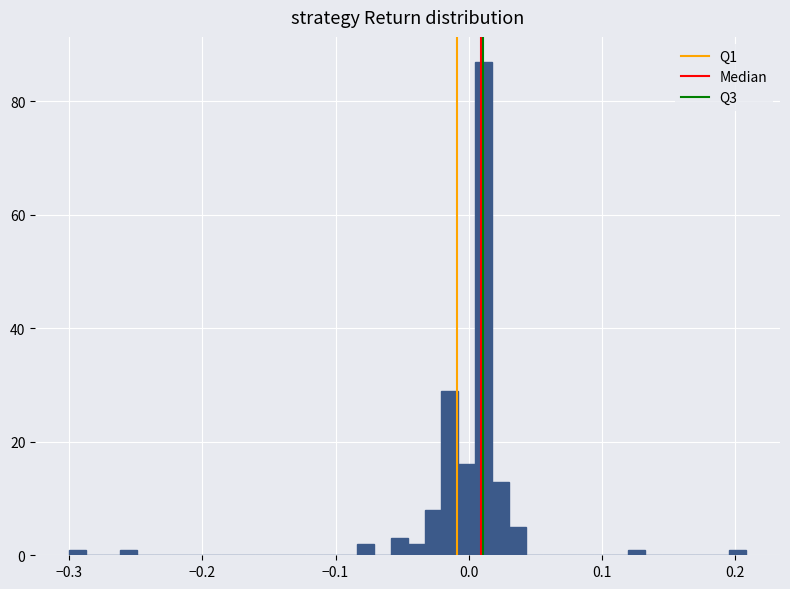

Read against the x-axis, roughly where is the centre of the tallest bar?

0.01